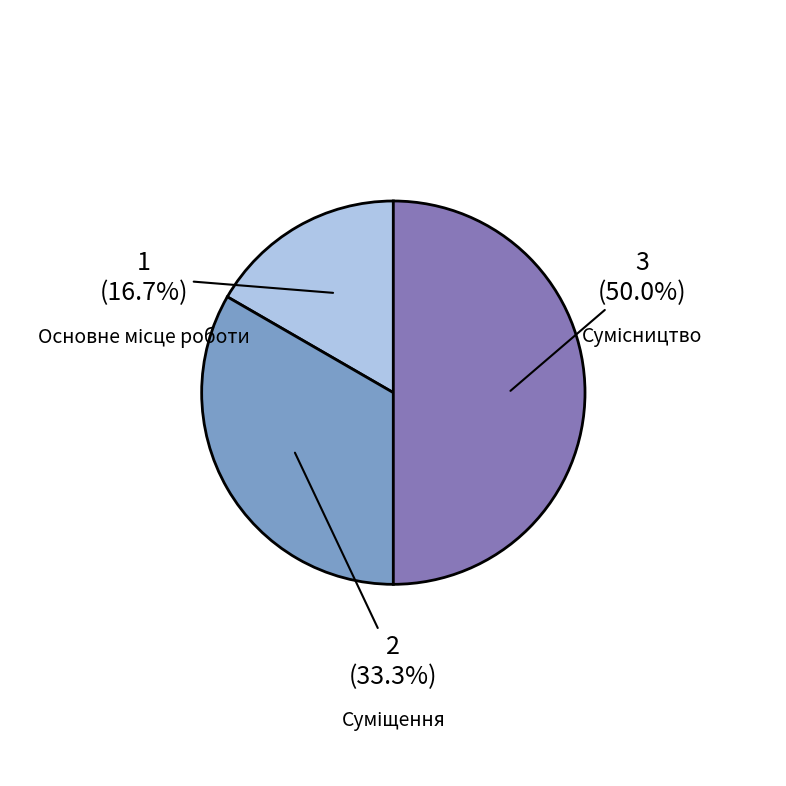

To the nearest percent, what is the average slice percentage?

33%